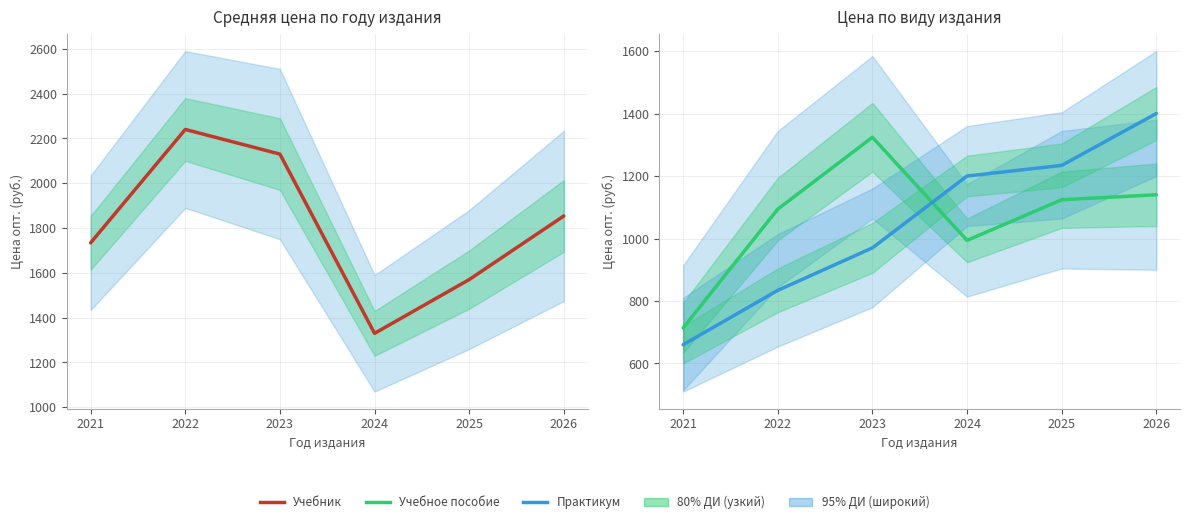

Which series has the largest total across all categories?

Учебник